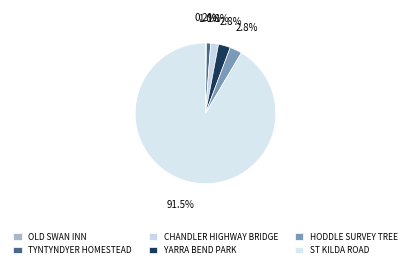

What is the change in value from YARRA BEND PARK to HODDLE SURVEY TREE?

+81